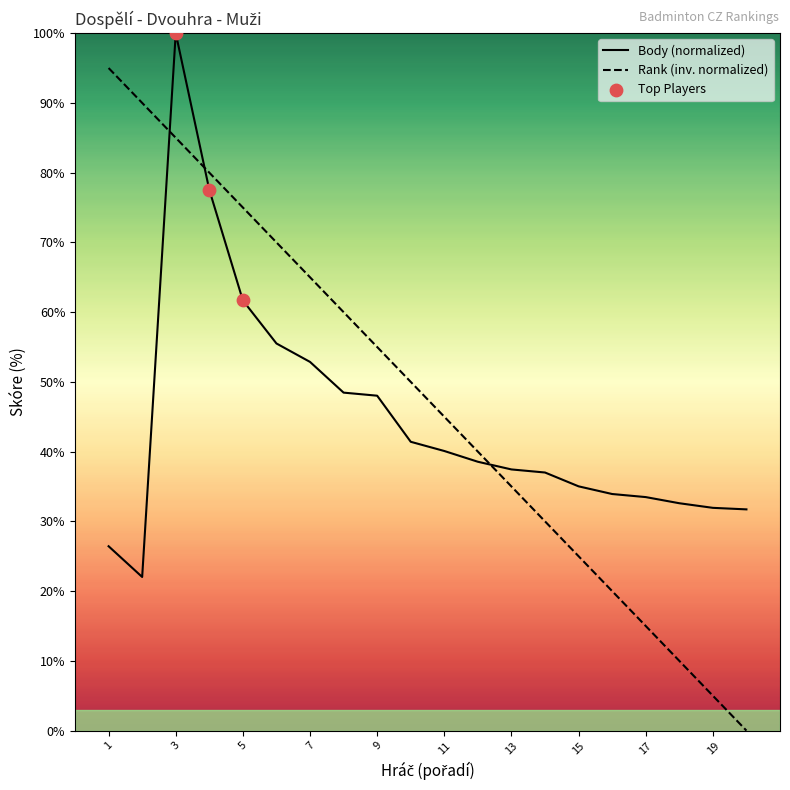

Which series has the widest spread of values?

Rank (inv. normalized)